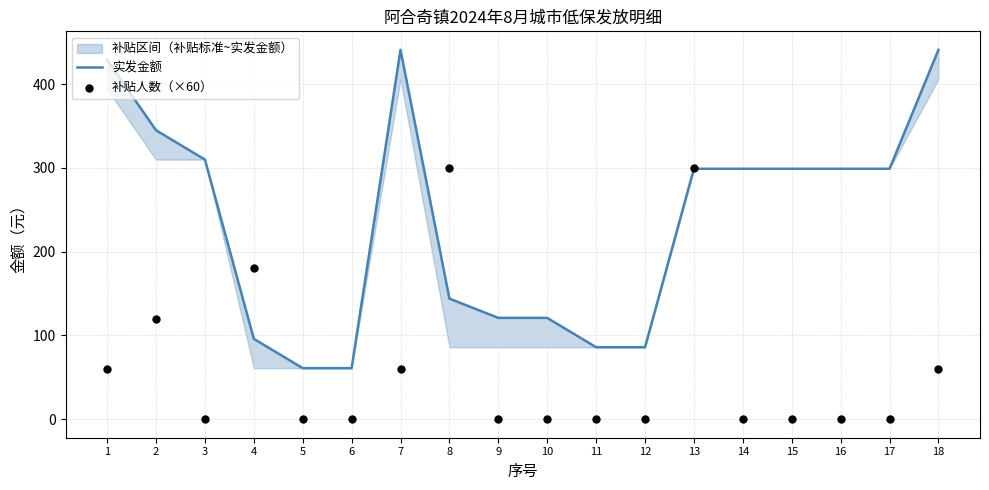

Which series has the largest total across all categories?

实发金额